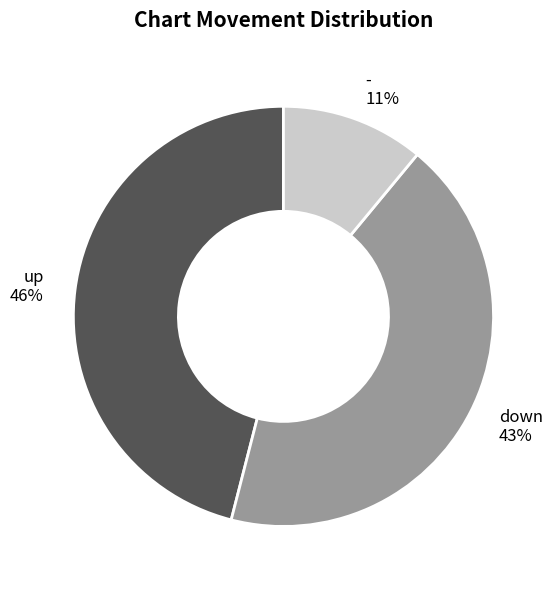

What is the smallest slice in the pie chart?

-